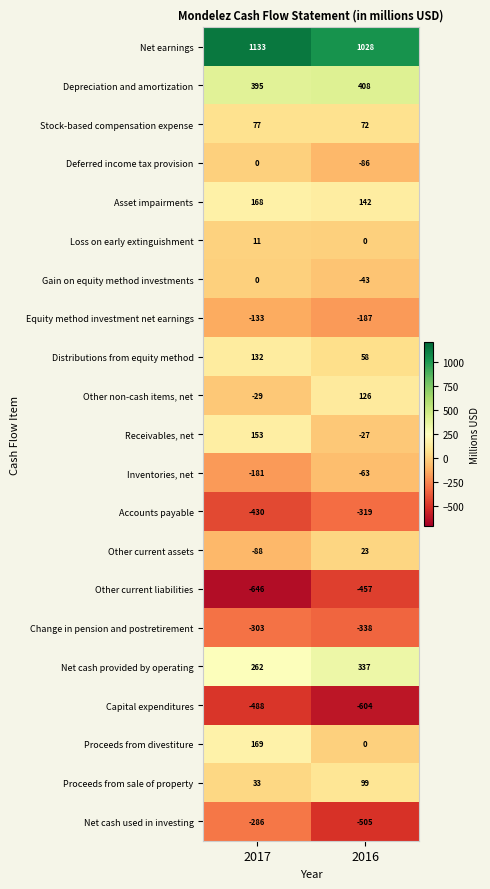

At which label is Net earnings closest to 1080?

2016